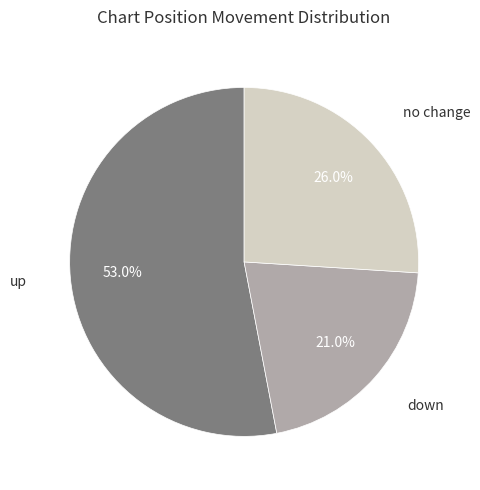

Does any single category account for the majority?

Yes